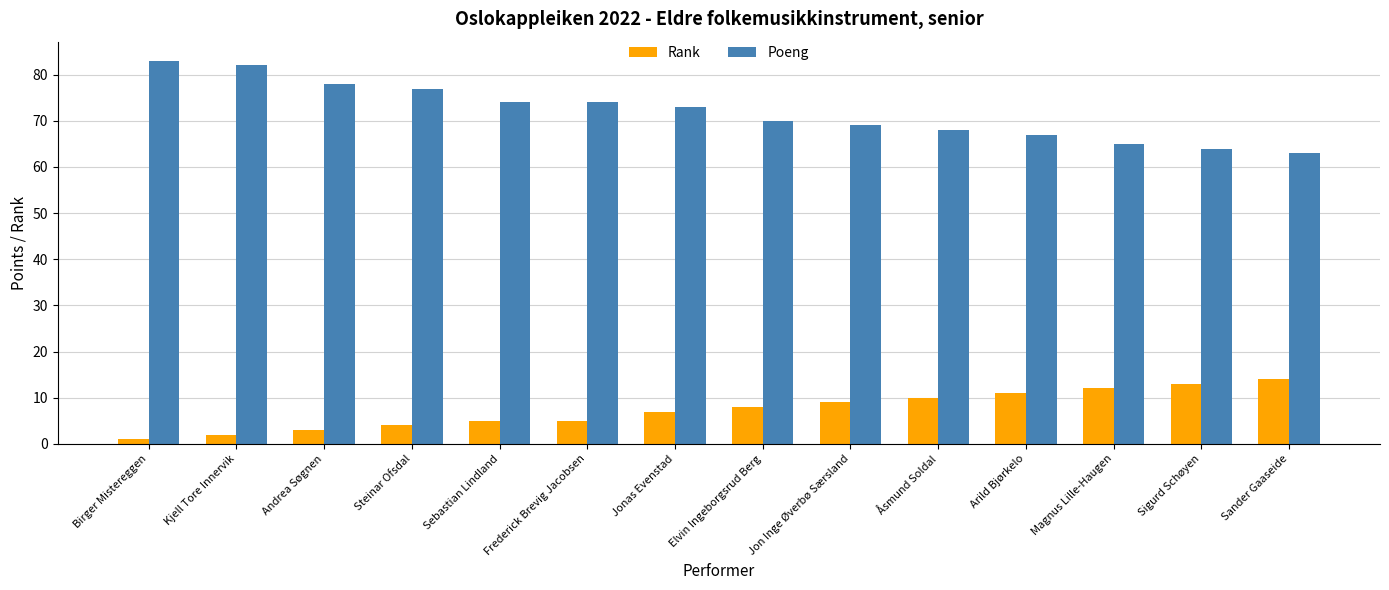

What is the value of the Poeng bar at the 11th from the left?

67